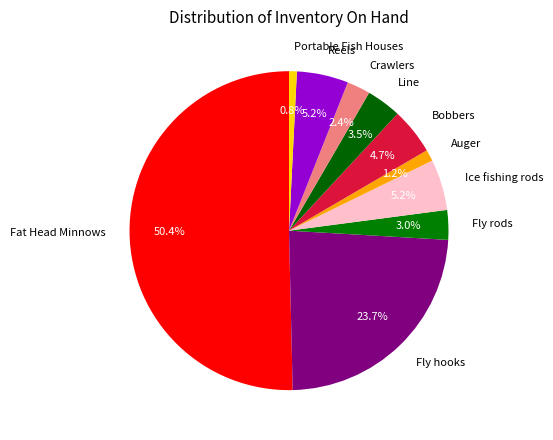

Which has a higher value, Fly hooks or Fly rods?

Fly hooks